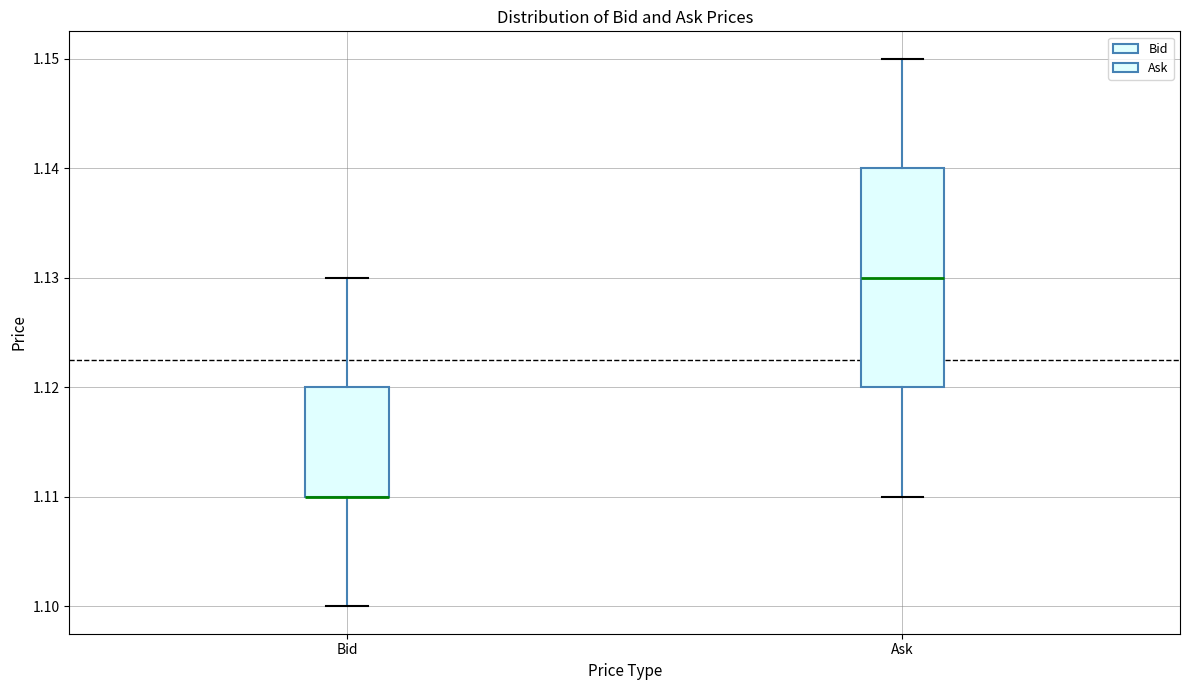

Reading left to right, transcribe this box plot: for each box, give where its median line is, the range the box spans, and where its two whiskers end, as read against the y-axis. The values are not printed on the chart, so give them approximately, as read against the axis.

Bid: median 1.11 (drawn on the box's lower edge), box 1.11 to 1.12, whiskers 1.10 to 1.13
Ask: median 1.13, box 1.12 to 1.14, whiskers 1.11 to 1.15